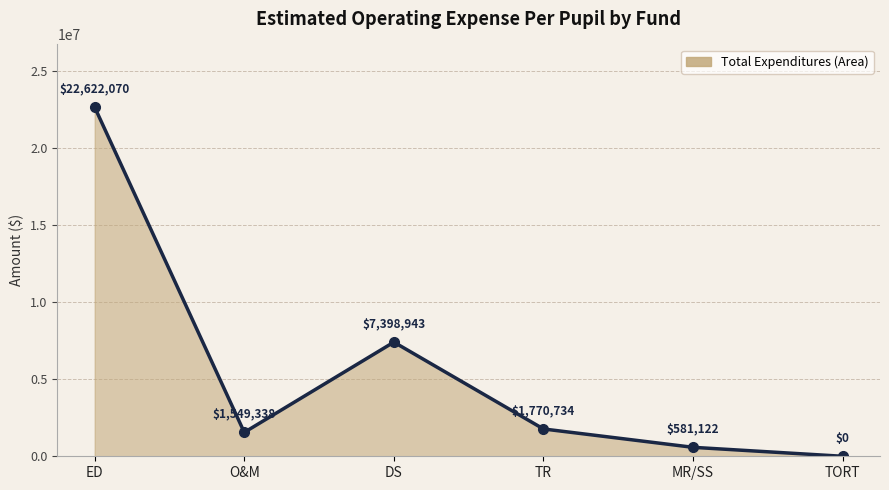

List the labels in order of value, smallest first.

TORT, MR/SS, O&M, TR, DS, ED